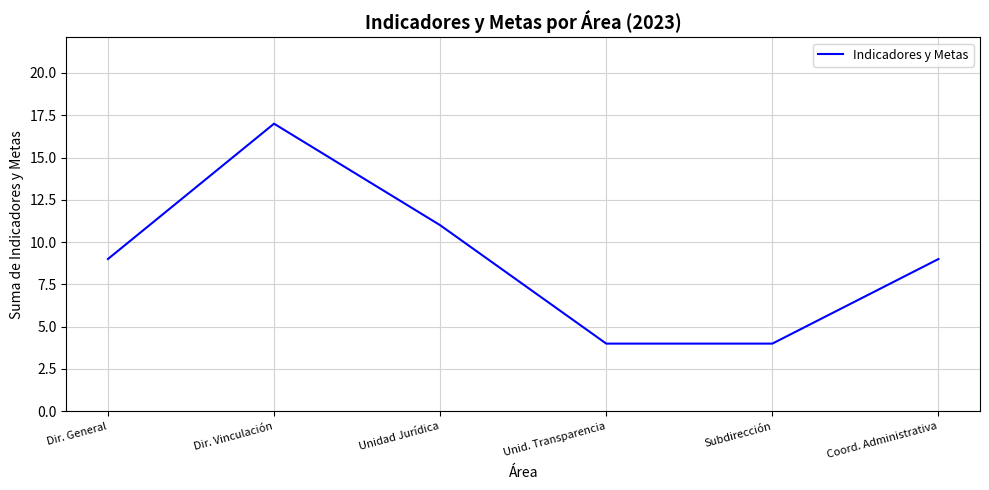

What is the difference between the maximum and second lowest values?

13